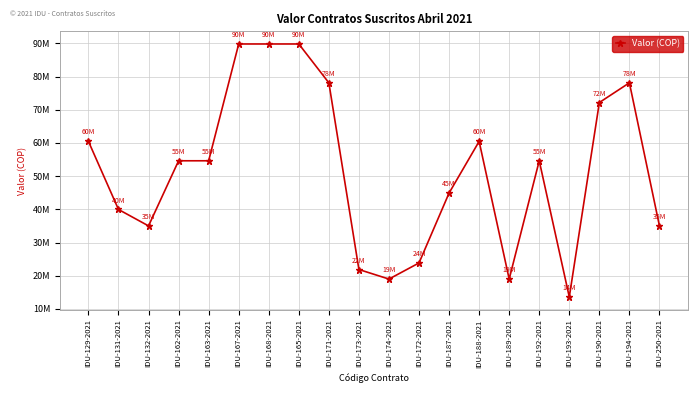

Does the chart have visible grid lines?

Yes